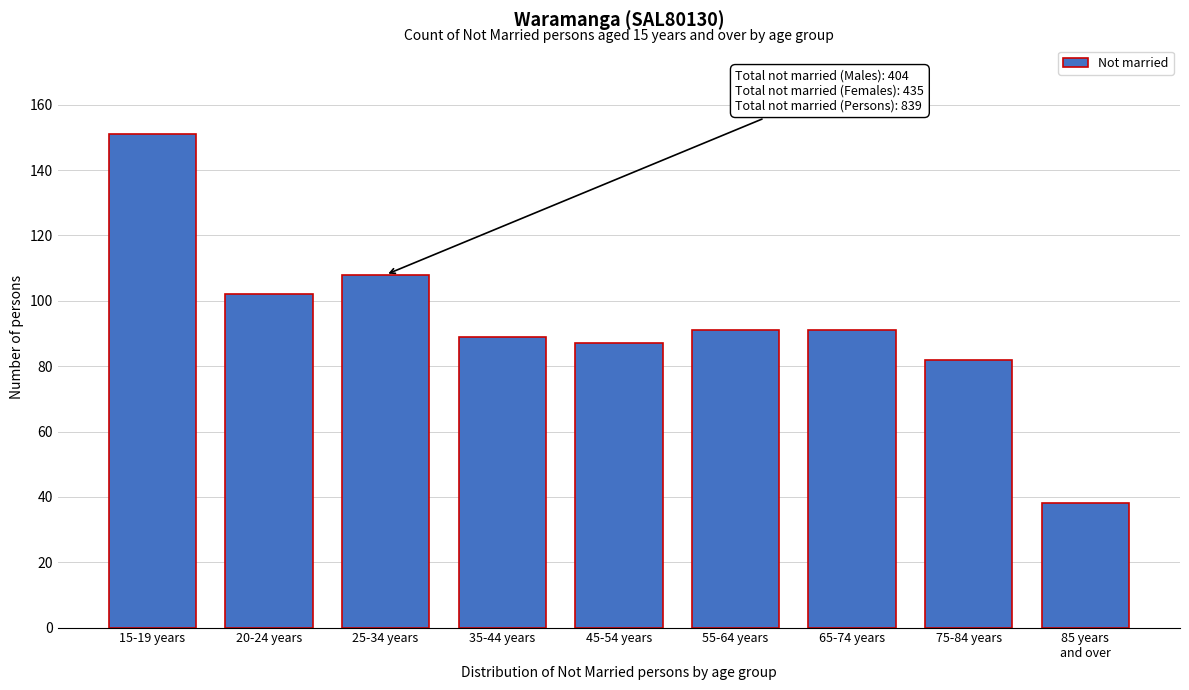

Reading left to right, what are all the values shown in this chart?

151	102	108	89	87	91	91	82	38